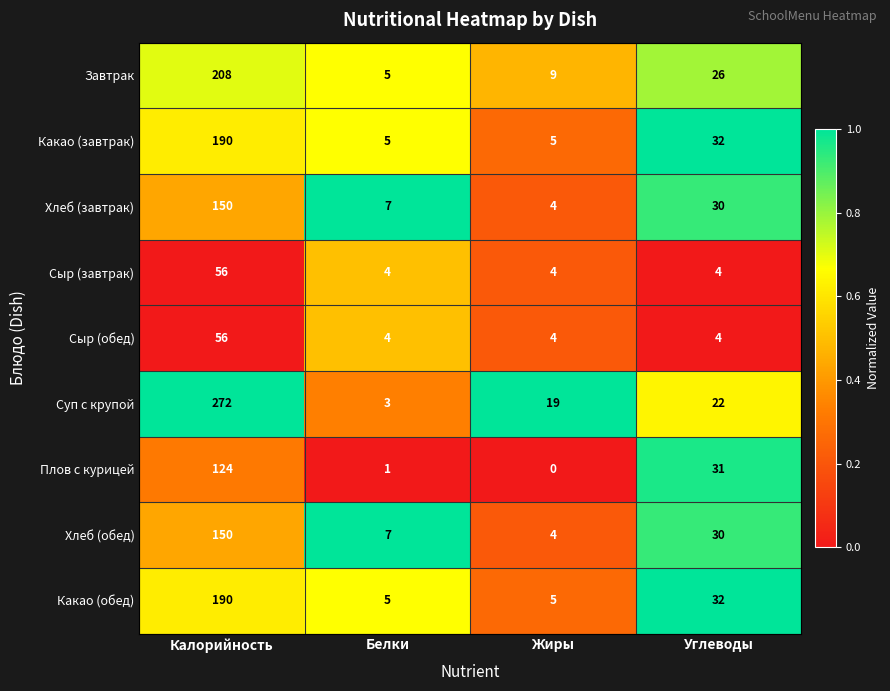

Rank the categories by Суп с крупой value from lowest to highest.

Белки, Жиры, Углеводы, Калорийность